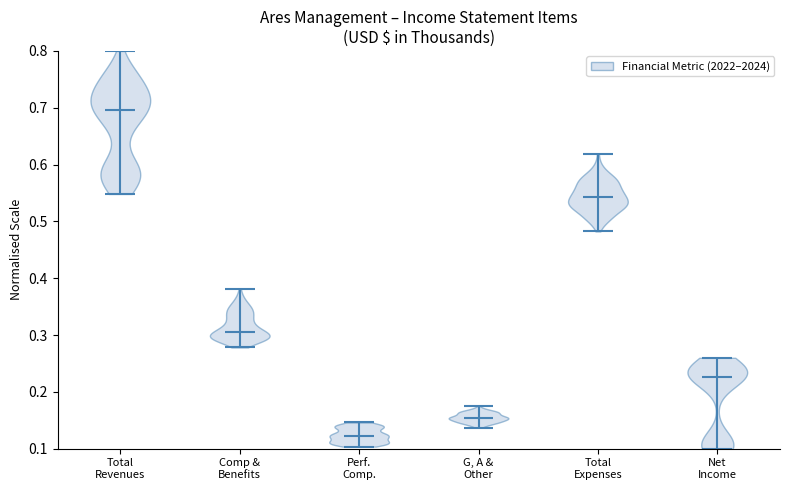

Reading left to right, read every violin against the y-axis: where its median line is, and the lowest and highest points it reaches. The values are not printed on the chart, so give them approximately, as read against the axis.

Total Revenues: median line 0.70, lowest point 0.55, highest point 0.80
Comp & Benefits: median line 0.31, lowest point 0.28, highest point 0.38
Perf. Comp.: median line 0.12, lowest point 0.10, highest point 0.15
G, A & Other: median line 0.15, lowest point 0.14, highest point 0.17
Total Expenses: median line 0.54, lowest point 0.48, highest point 0.62
Net Income: median line 0.23, lowest point 0.10, highest point 0.26